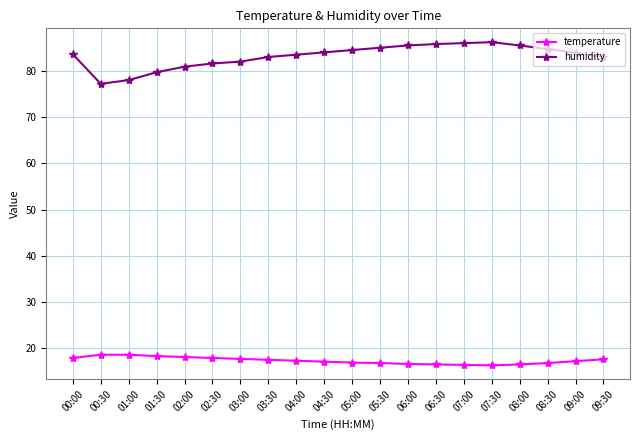

What is the value of the temperature point at the 7th from the left?

17.7